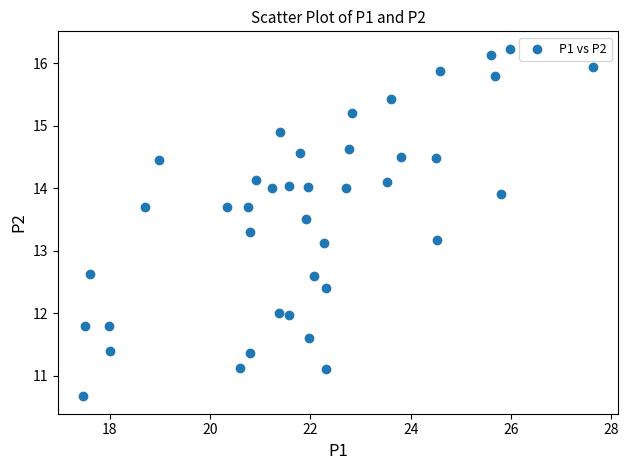

What is the range of Y values (max minus min)?

5.6